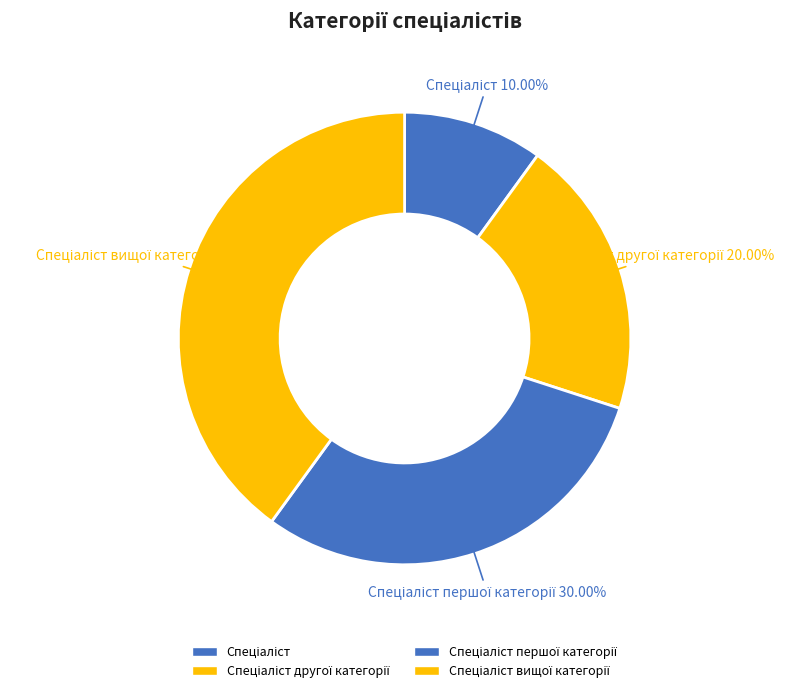

How many segments does this pie chart have?

4